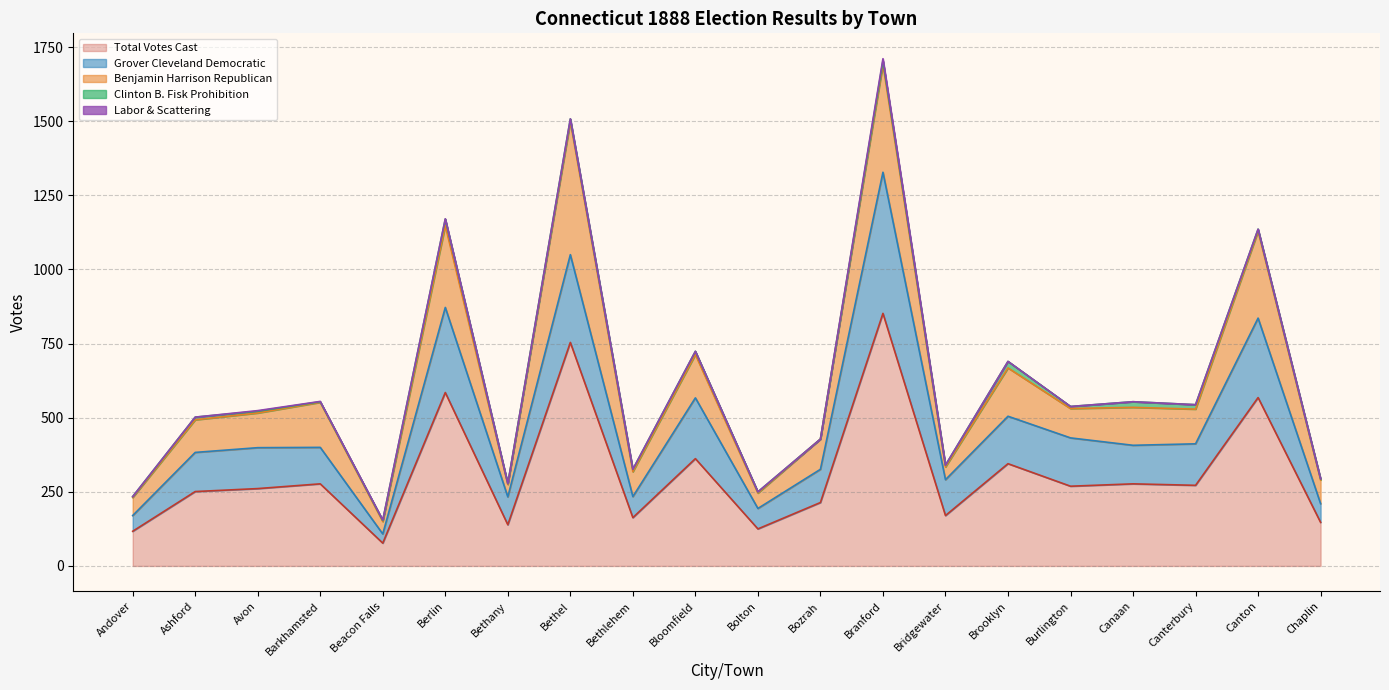

Reading left to right, extract all data points from this chart.

Grover Cleveland Democratic: 53	132	138	123	31	287	94	296	71	205	69	112	476	121	160	163	130	140	268	63
Benjamin Harrison Republican: 61	110	117	152	42	276	42	448	84	146	52	102	364	43	163	99	128	117	293	80
Clinton B. Fisk Prohibition: 3	9	6	2	4	22	3	10	8	11	4	0	12	6	22	7	19	15	7	4
Labor & Scattering: 0	0	2	1	1	1	0	0	0	0	0	0	7	0	0	0	0	0	0	0
Total Votes Cast: 117	251	261	277	77	585	139	754	163	362	125	214	852	170	345	269	277	272	568	147